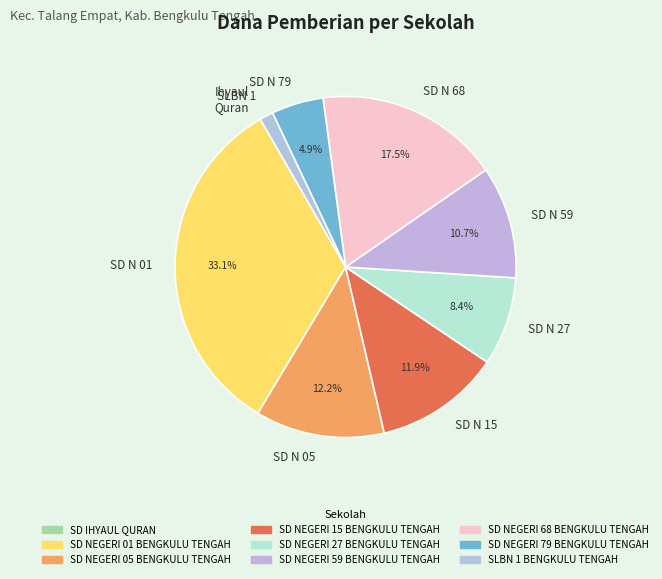

What is the largest slice in the pie chart?

SD N 01